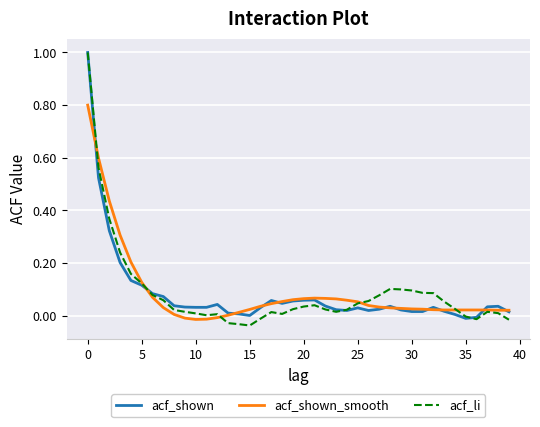

What is the difference between the maximum and minimum values in the acf_li series?

1.0